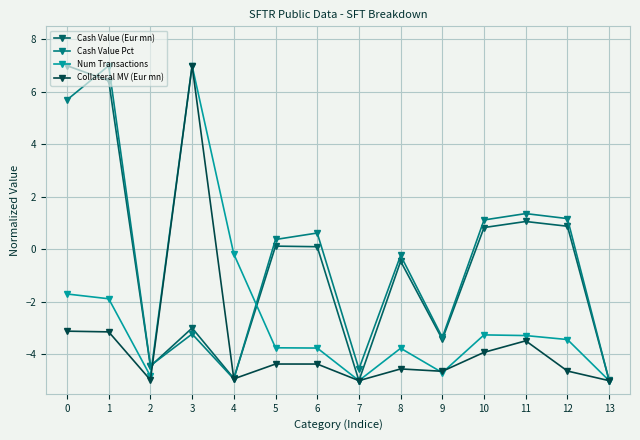

Which series ends up on top after the final intersection of Cash Value (Eur mn) and Collateral MV (Eur mn)?

Cash Value (Eur mn)